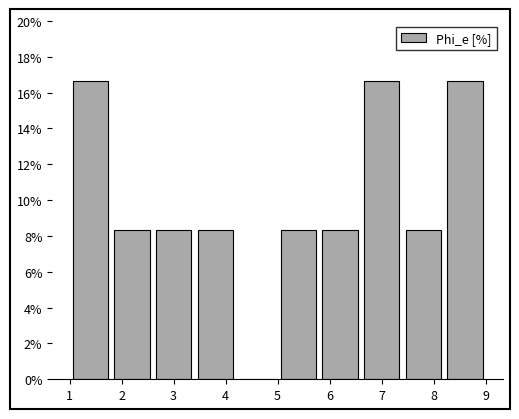

How tall is the bar that spans 5.8 to 6.6 on the x-axis? The values are not printed on the chart, so give them approximately, as read against the axis.

8.4